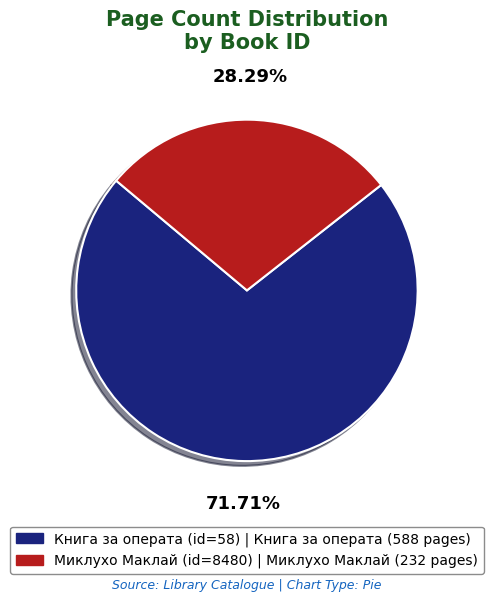

Is there a majority slice in this chart?

Yes